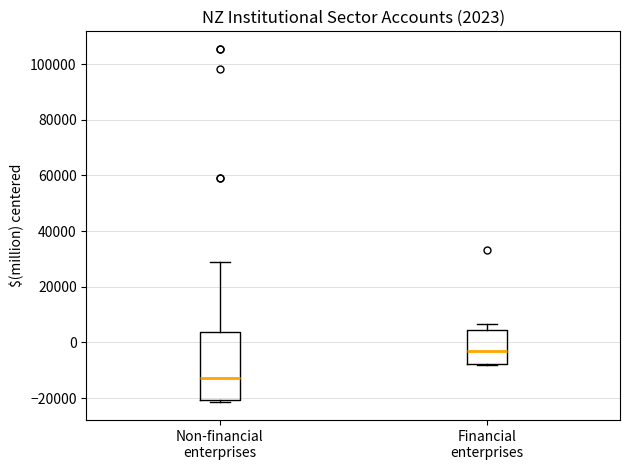

Which box has the lowest median line?

Non-financial enterprises